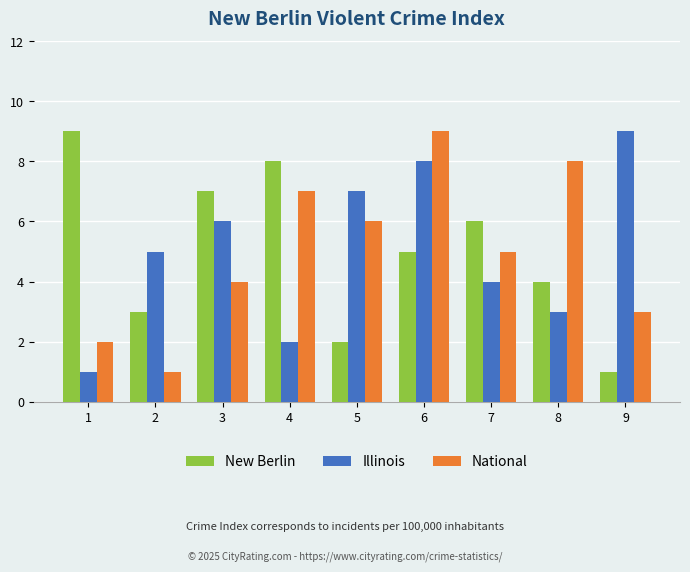

What is the lowest value of the Illinois series?

1